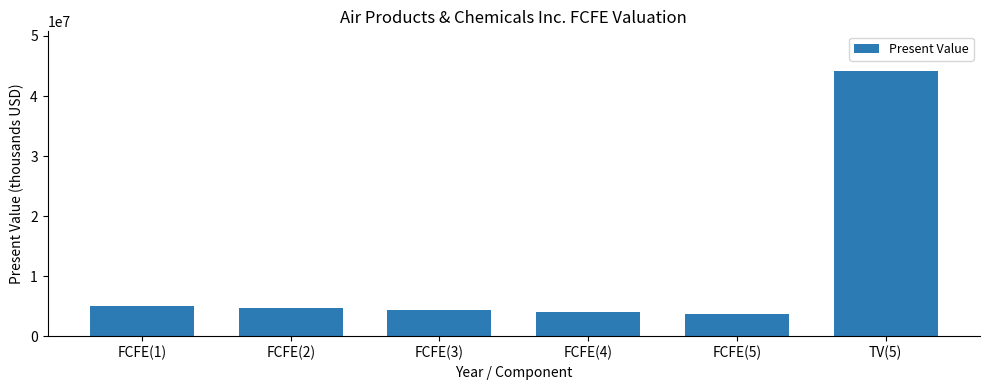

Which category has the highest value across all series?

TV(5)